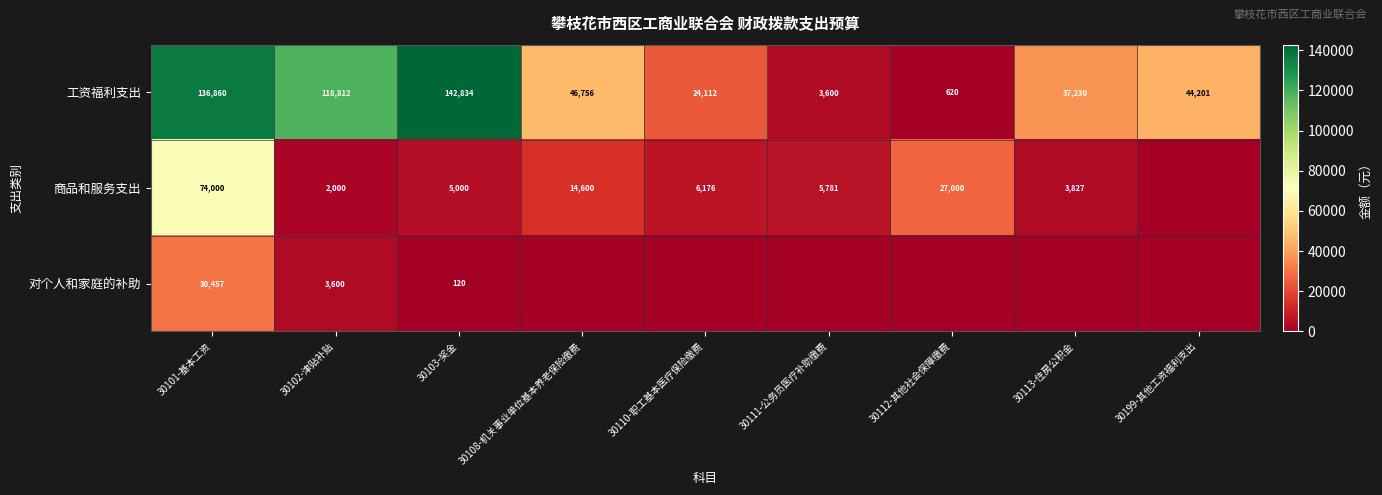

What is the difference between the highest and lowest values at 30101-基本工资?

106403